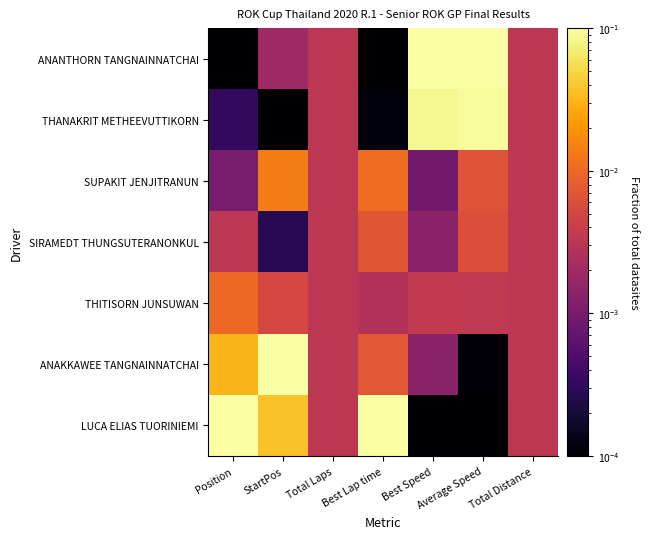

What is the greatest value displayed?

0.1